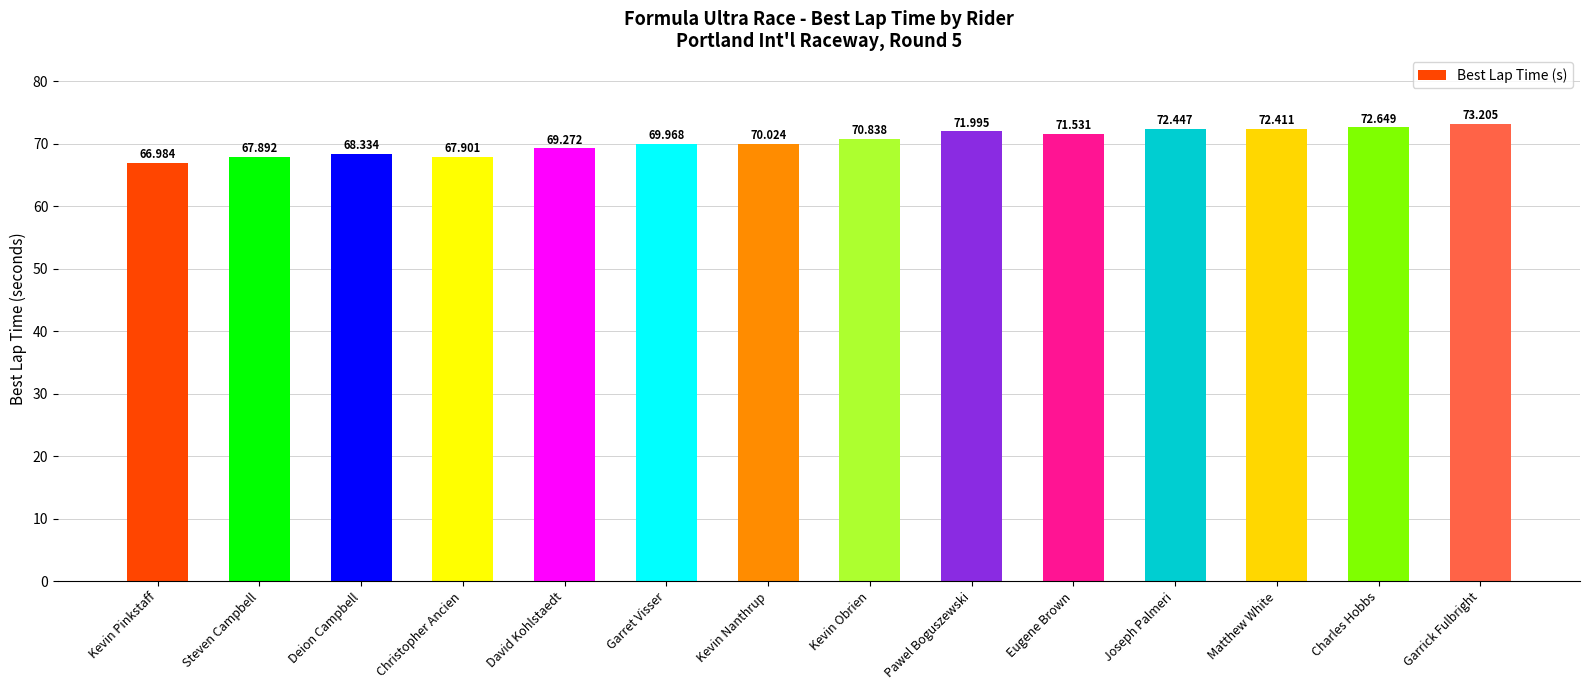

What is the difference between the maximum and second lowest values?

5.3